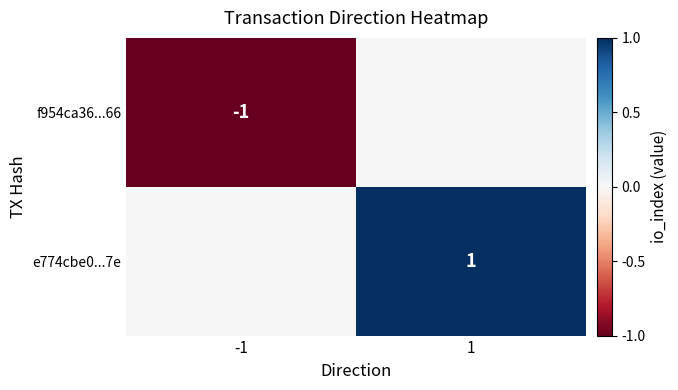

Is the value of e774cbe0...7e at 1 greater than the value of f954ca36...66 at -1?

Yes